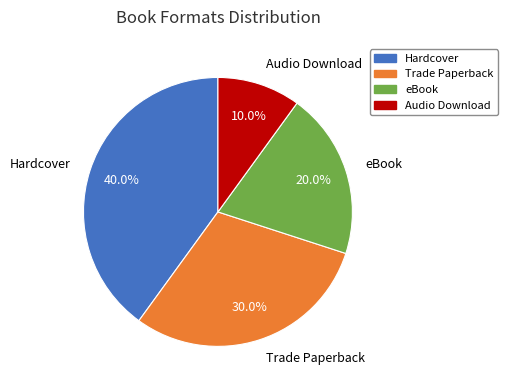

Between Hardcover and eBook, which is larger?

Hardcover